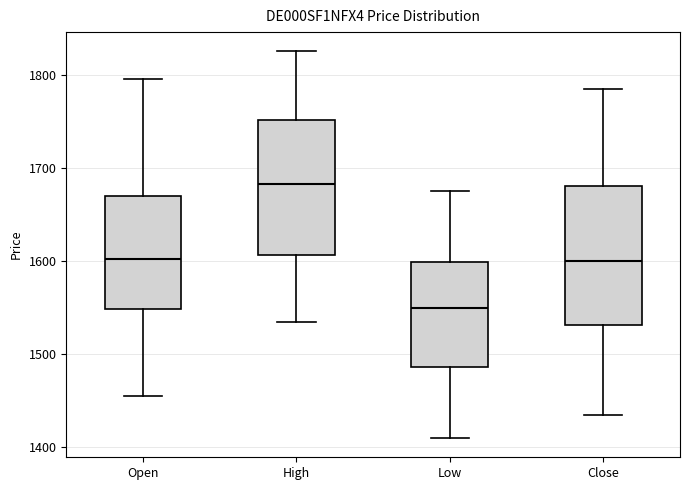

Where does the median line of the box for Close sit on the y-axis? The values are not printed on the chart, so give them approximately, as read against the axis.

1600